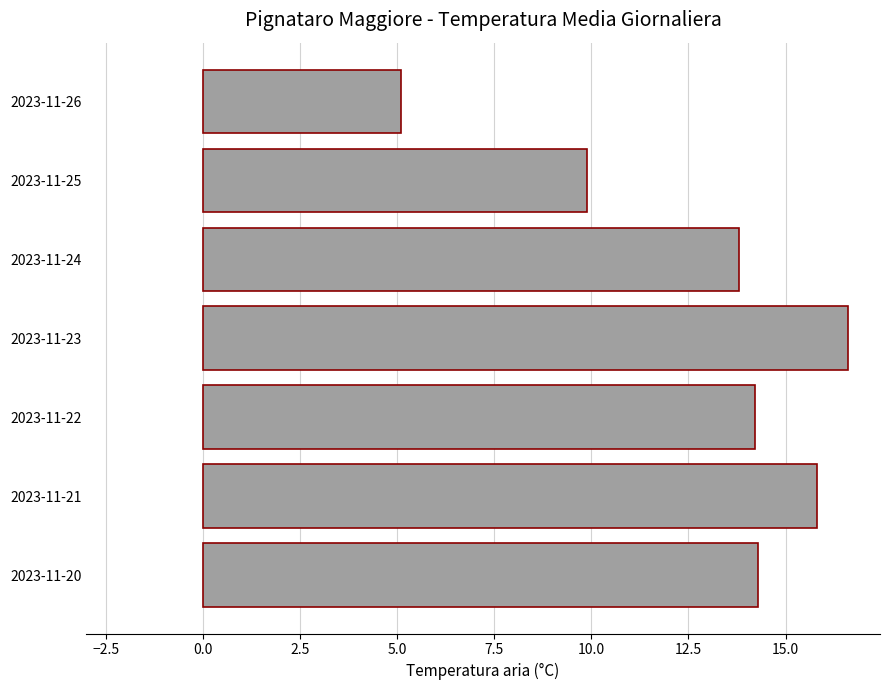

Which category has the lowest value across all series?

2023-11-26